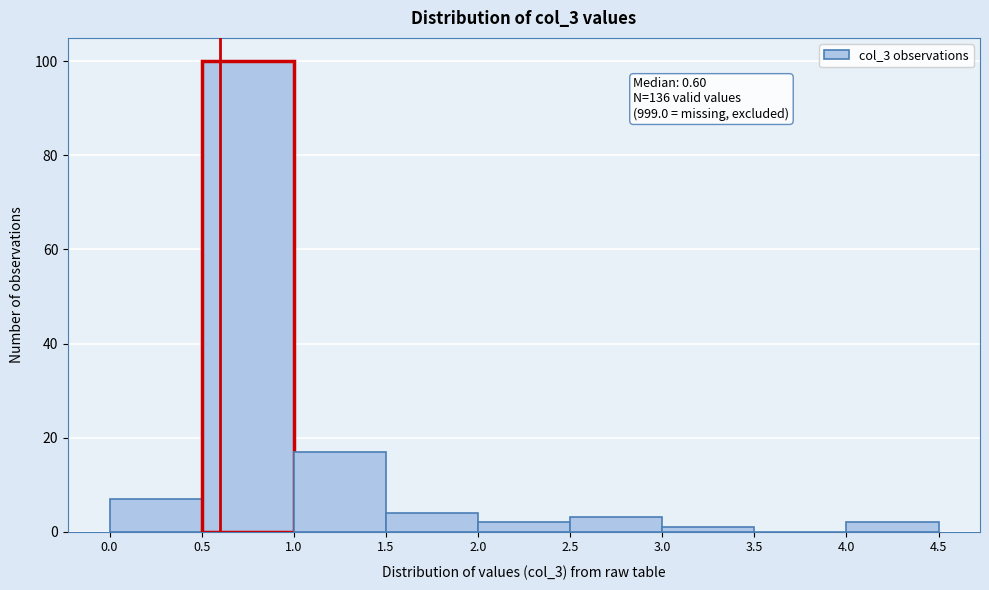

Which range on the x-axis has the tallest bar?

0.5 to 1.0